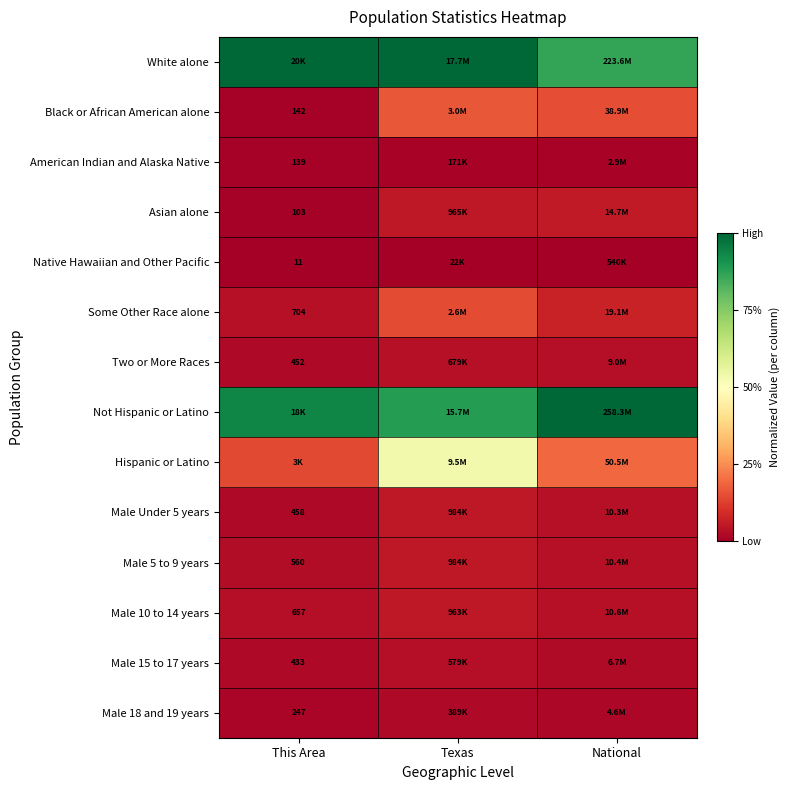

Rank the categories by Native Hawaiian and Other Pacific value from lowest to highest.

This Area, Texas, National